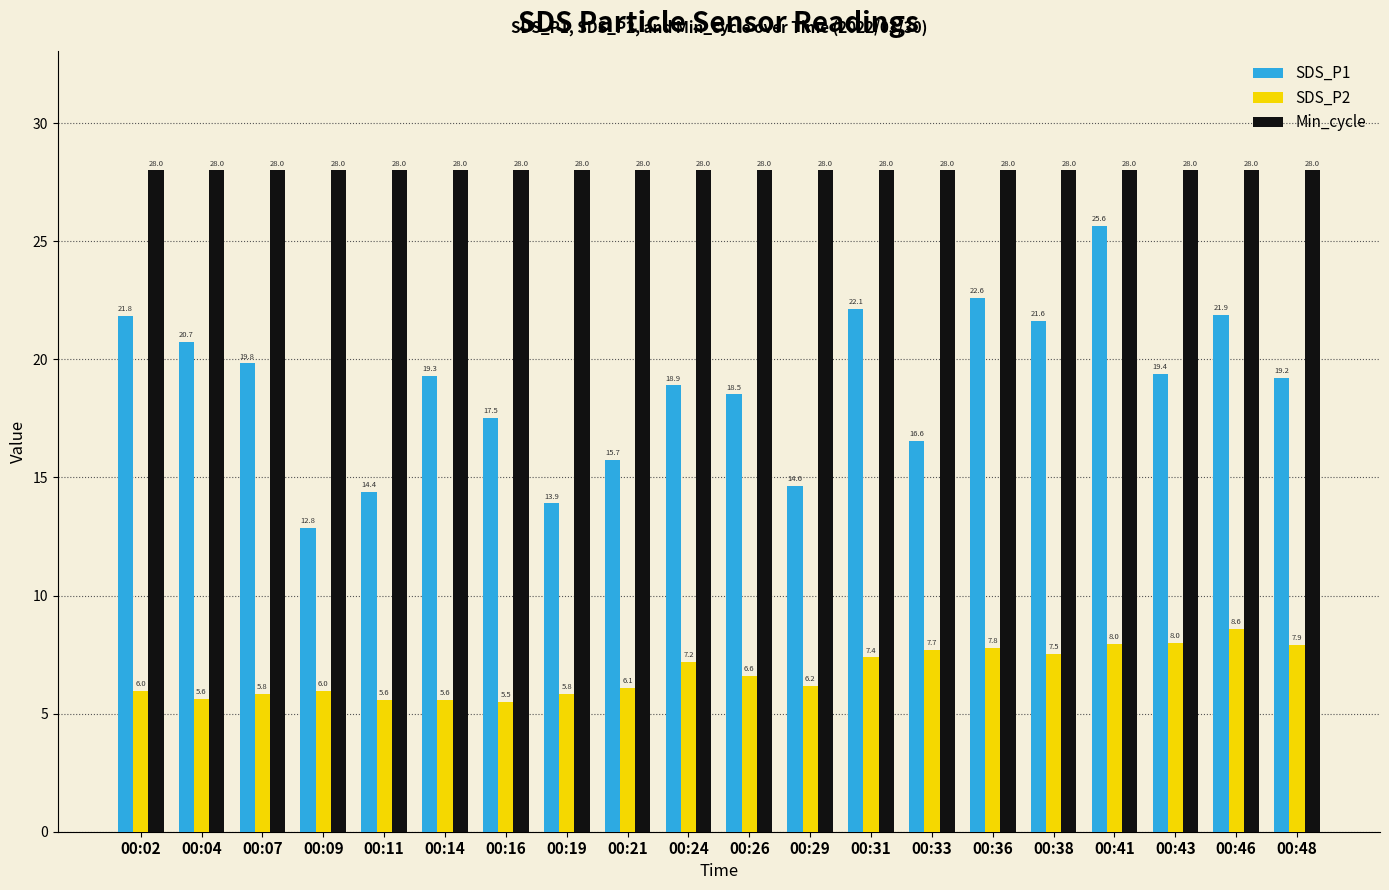

What are all the series names shown in the legend?

SDS_P1, SDS_P2, Min_cycle